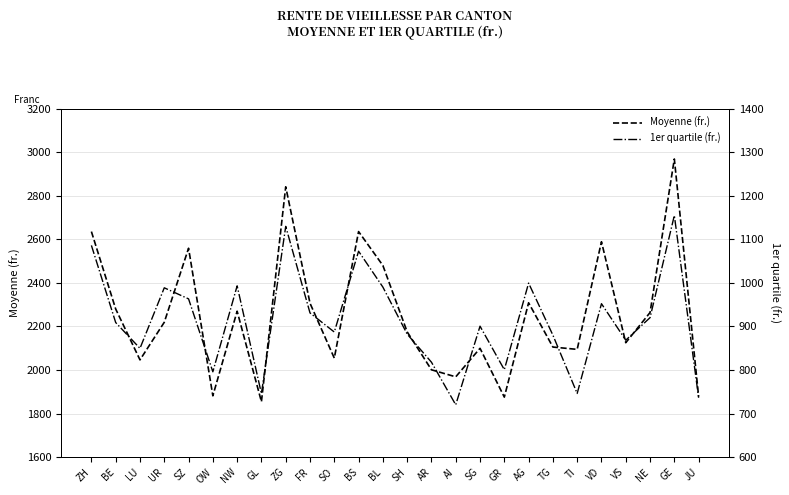

How many values in the 1er quartile (fr.) series are below 908?

13